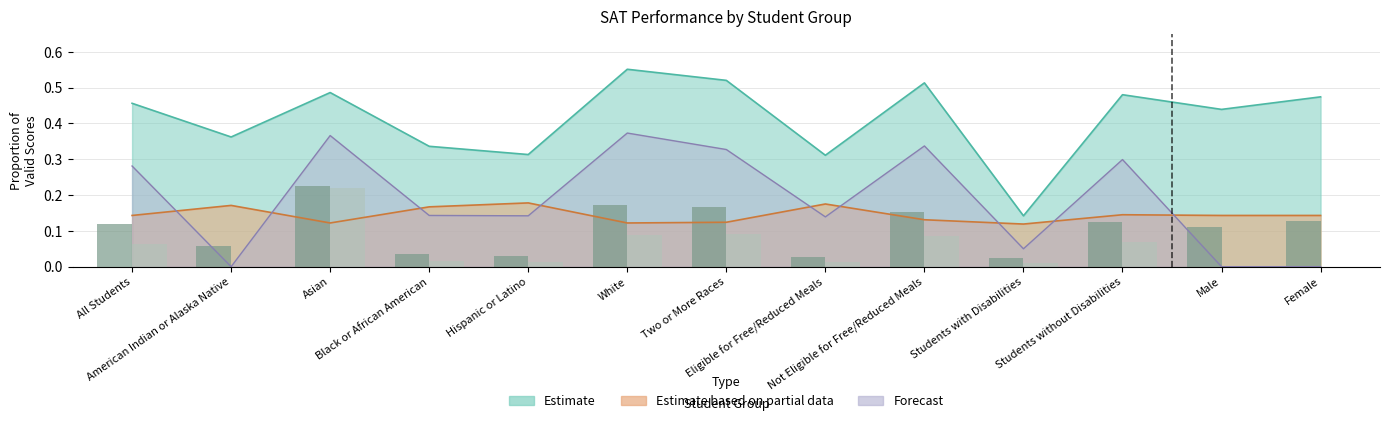

At which category is the sum across all series the highest?

Asian